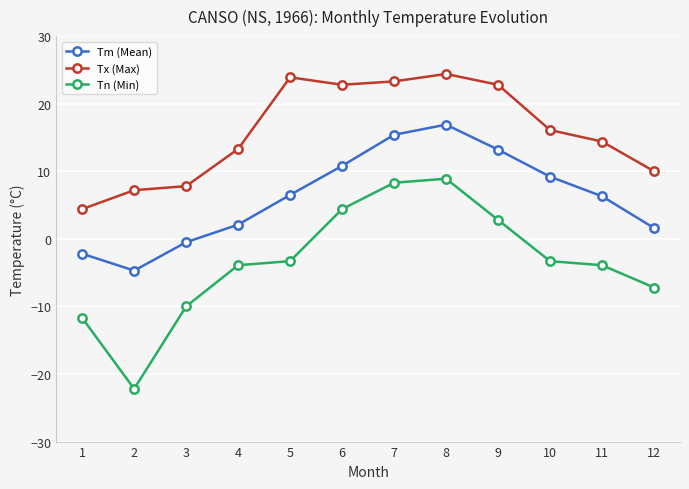

At which category is the sum across all series the highest?

8